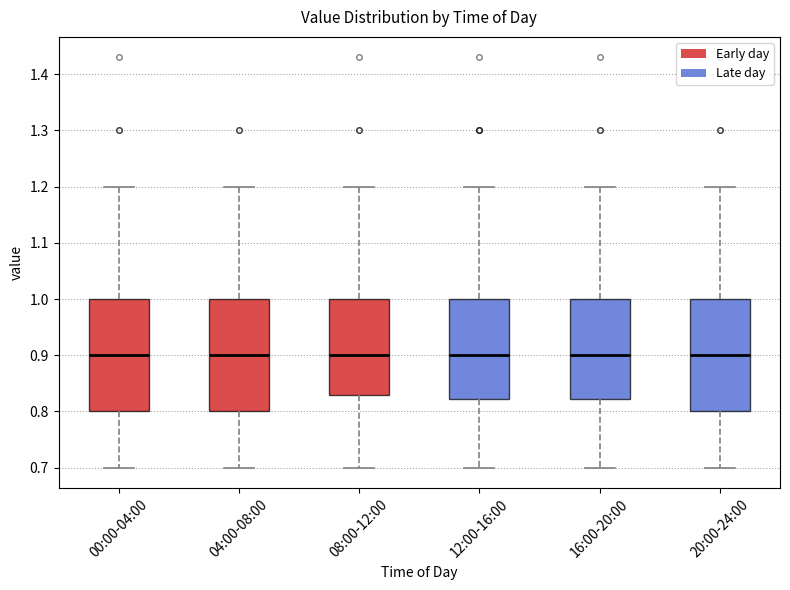

Where does the upper whisker of the box for 16:00-20:00 end on the y-axis? The values are not printed on the chart, so give them approximately, as read against the axis.

1.20